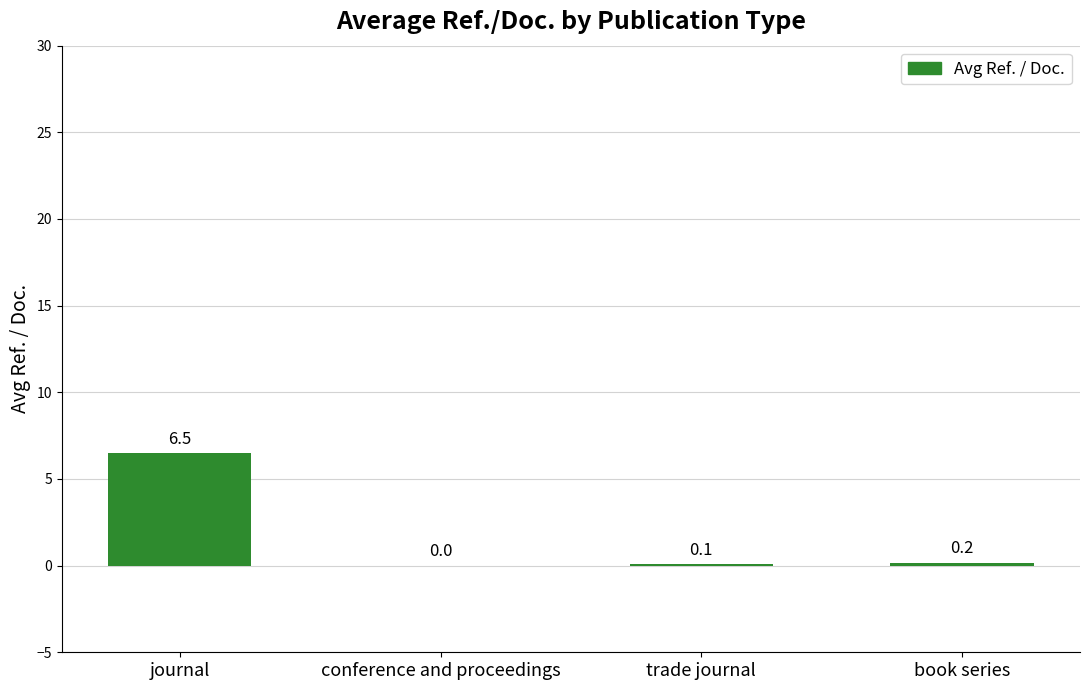

What is the change in value from journal to conference and proceedings?

-6.5